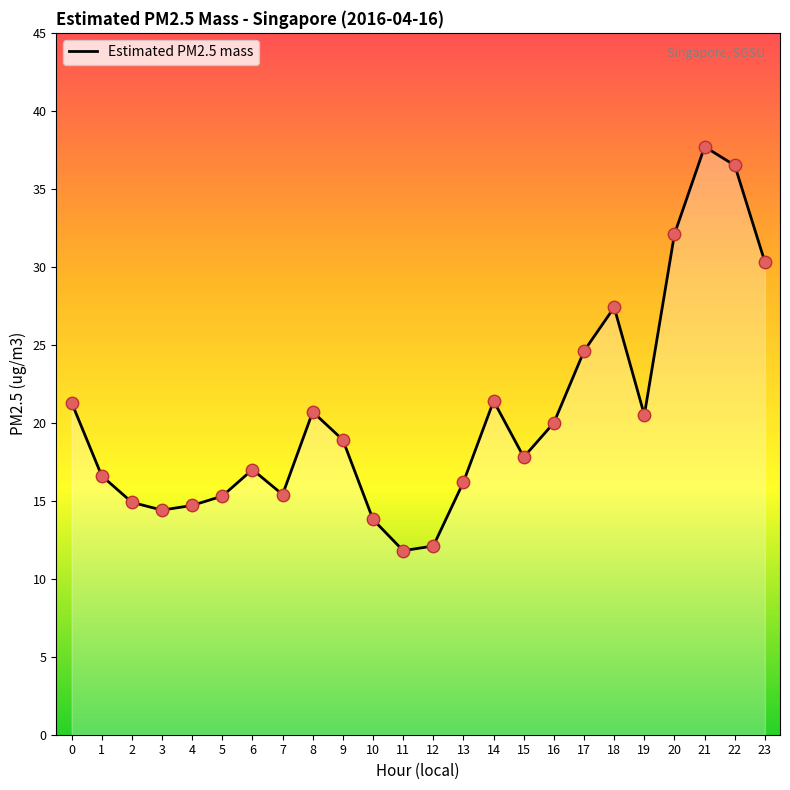

Between 9 and 6, which is larger?

9